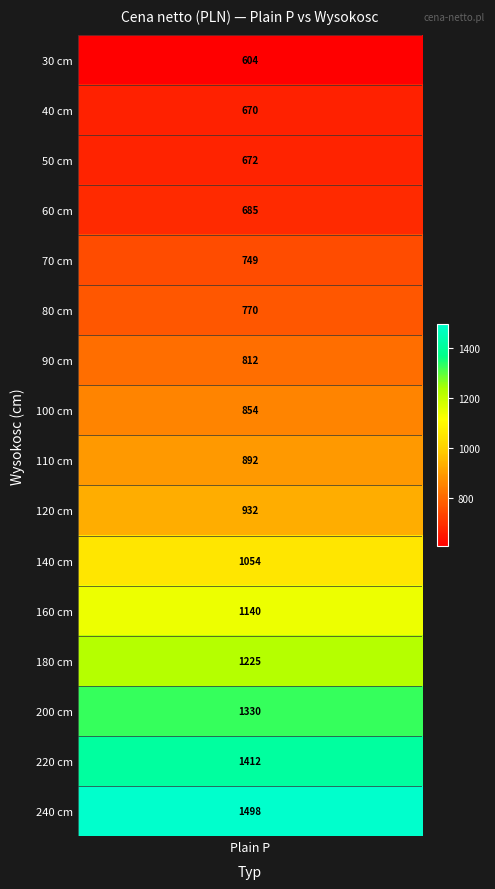

What is the ratio of the value at 60 to the value at 240?

0.5